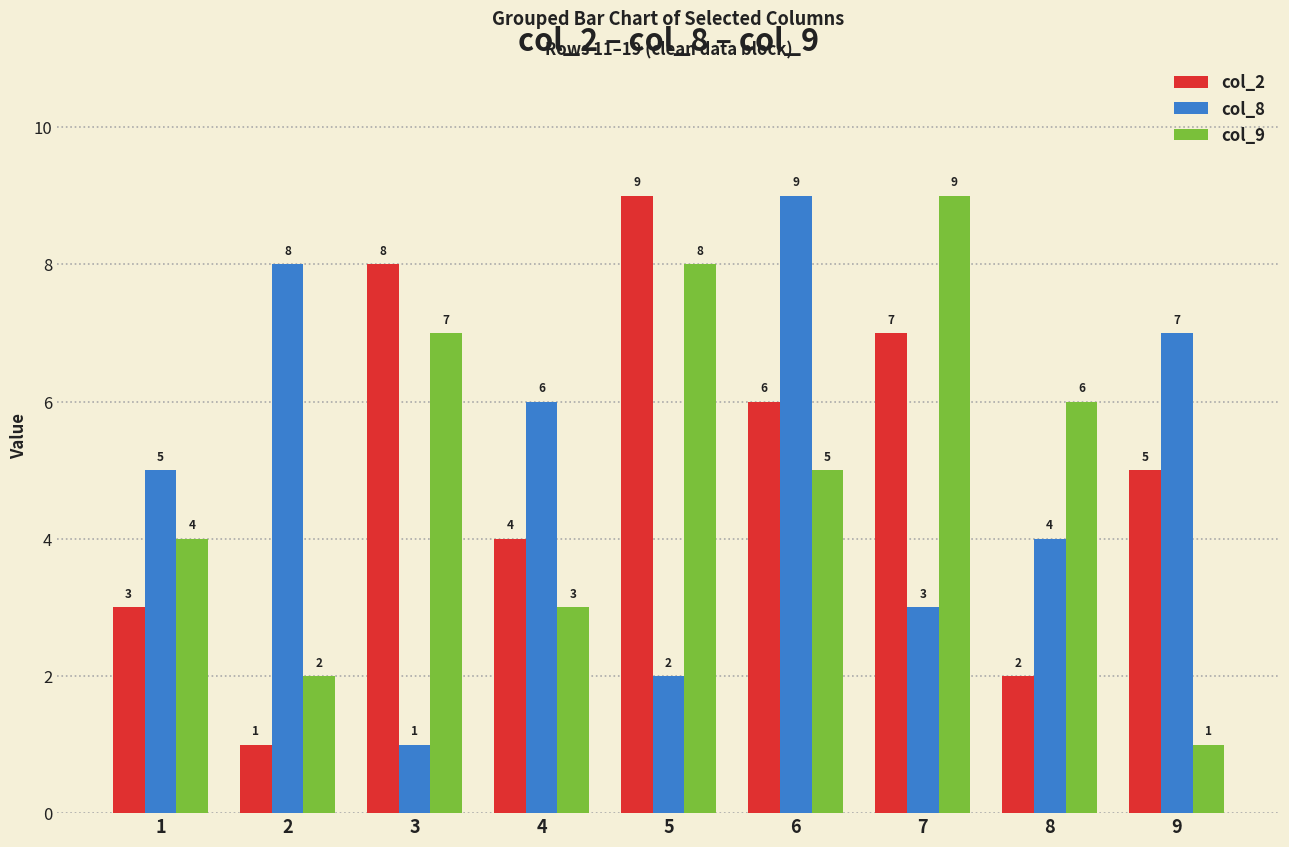

At 1, list the series in order from largest to smallest.

col_8, col_9, col_2